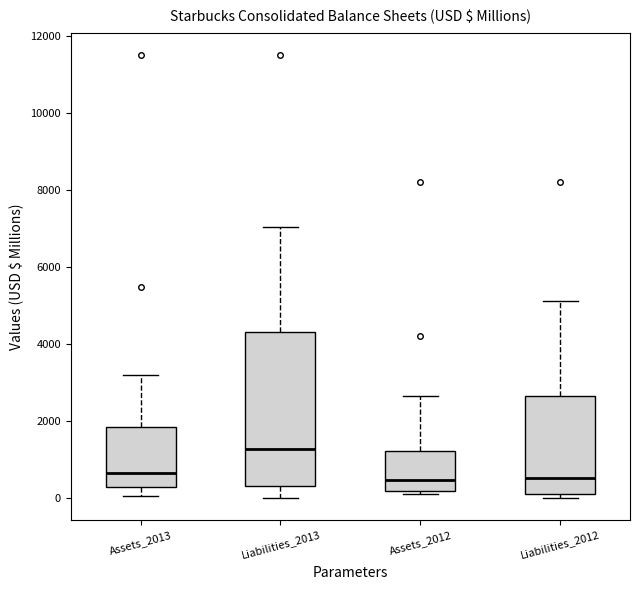

Reading left to right, read every box against the y-axis: the position of its median line, the range the box covers, and the ends of its whiskers. The values are not printed on the chart, so give them approximately, as read against the axis.

Assets_2013: median 600, box 200 to 1800, whiskers 0 to 3200
Liabilities_2013: median 1200, box 400 to 4400, whiskers 0 to 7000
Assets_2012: median 400, box 200 to 1200, whiskers 0 to 2600
Liabilities_2012: median 600, box 200 to 2600, whiskers 0 to 5200